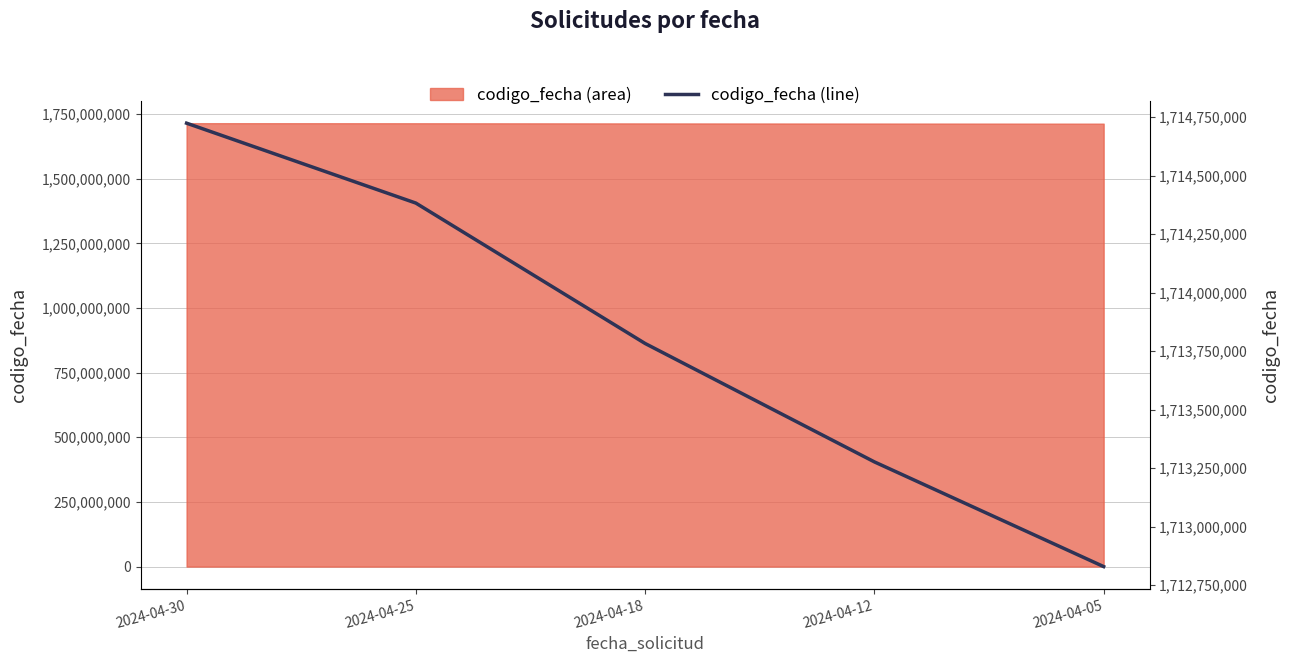

How many data points are above 1713782449?

2